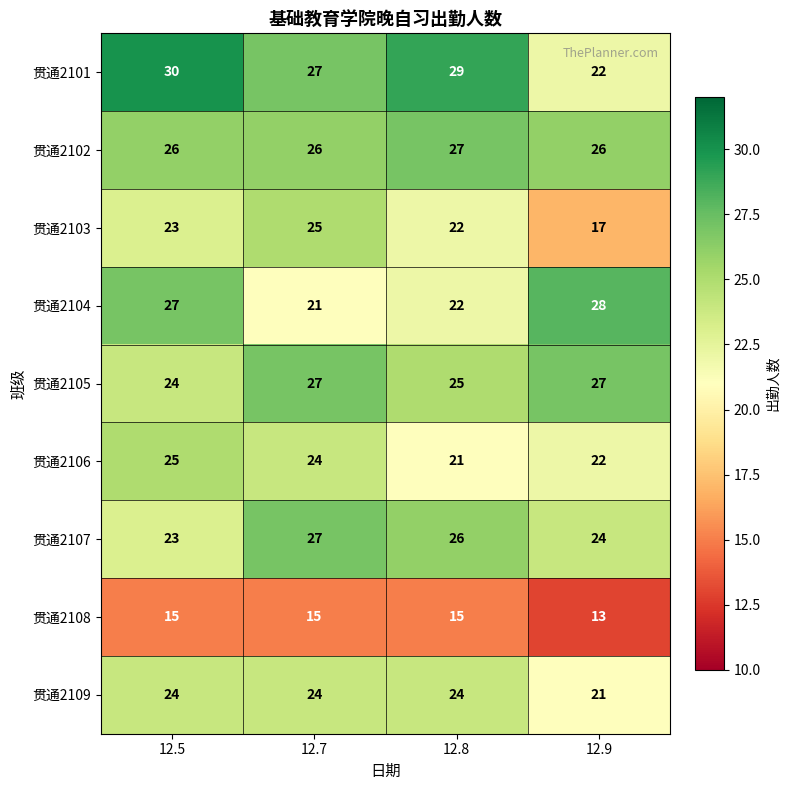

How many 贯通2109 values are between 24 and 25?

3